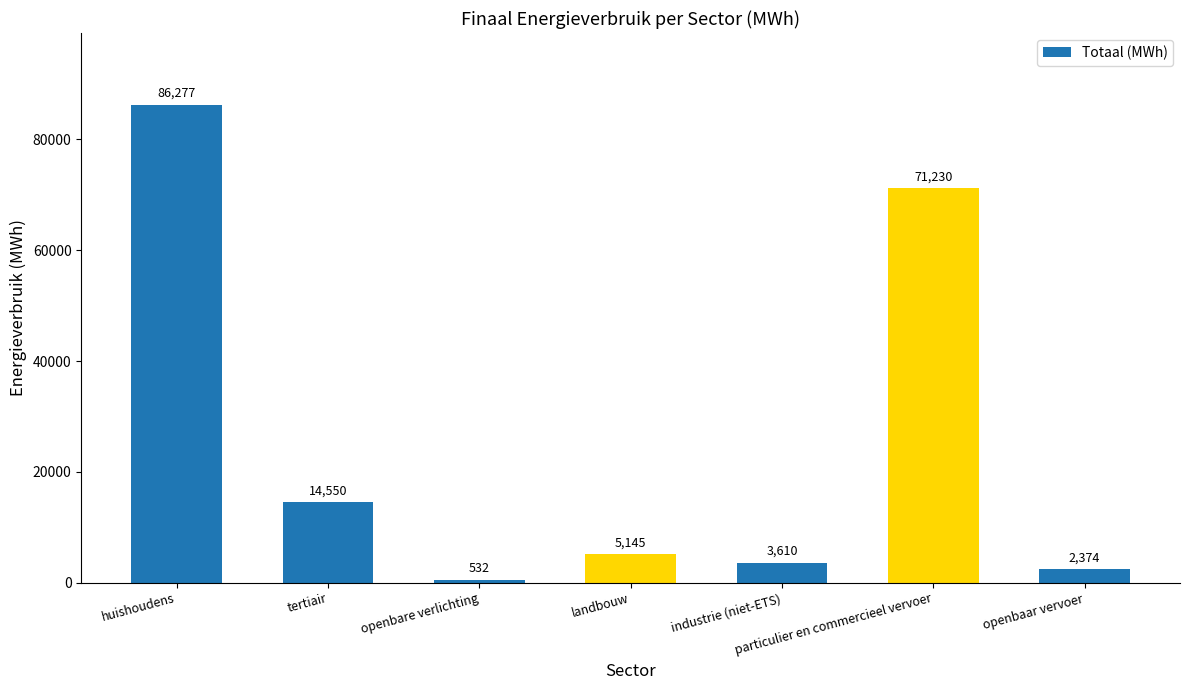

The value at openbare verlichting is 531.8. True or false?

True